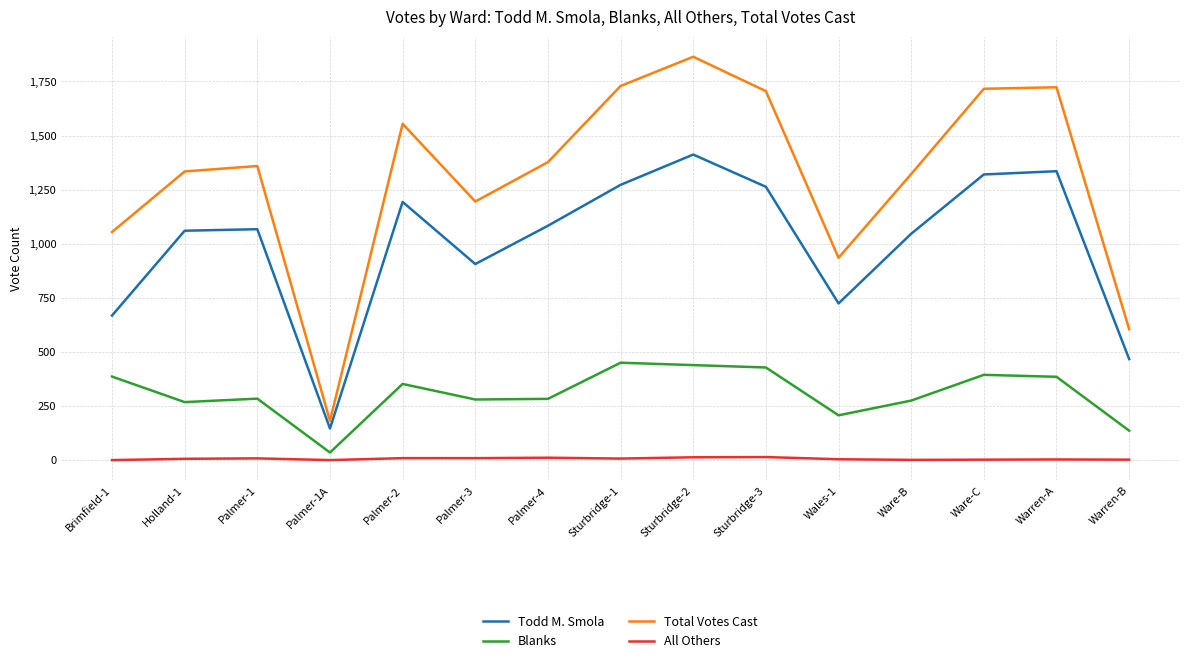

What is the difference between the maximum and second lowest values in the Blanks series?

314